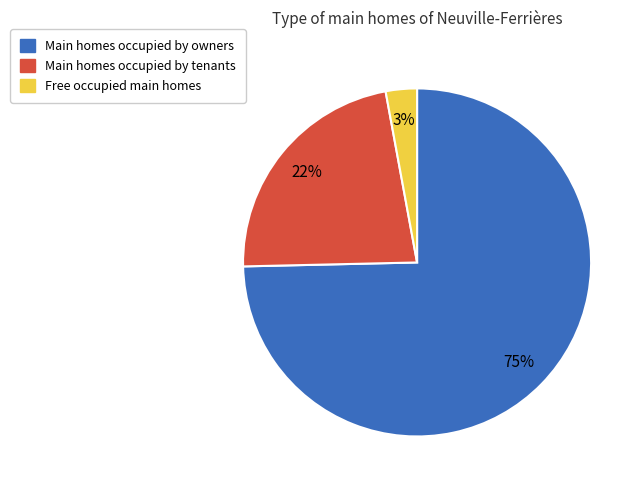

Is there a majority slice in this chart?

Yes